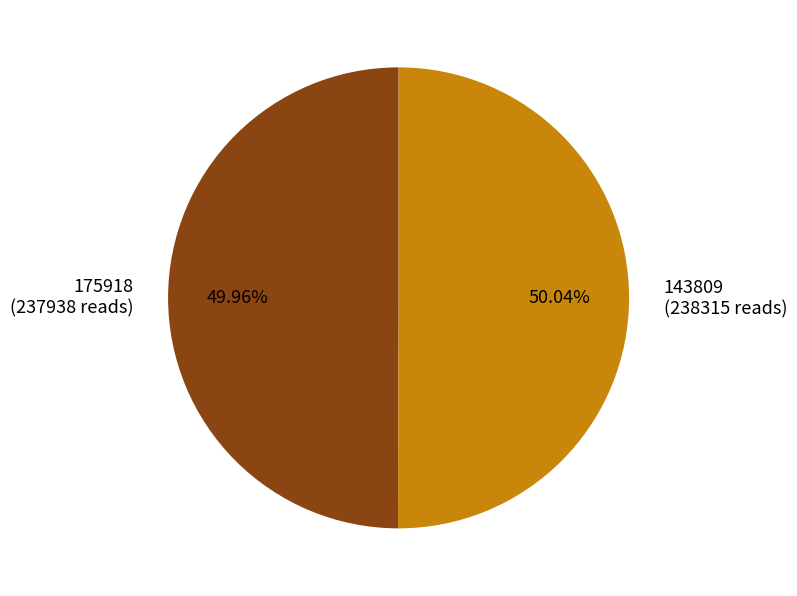

Do 175918 and 143809 together represent more than half of the pie?

Yes